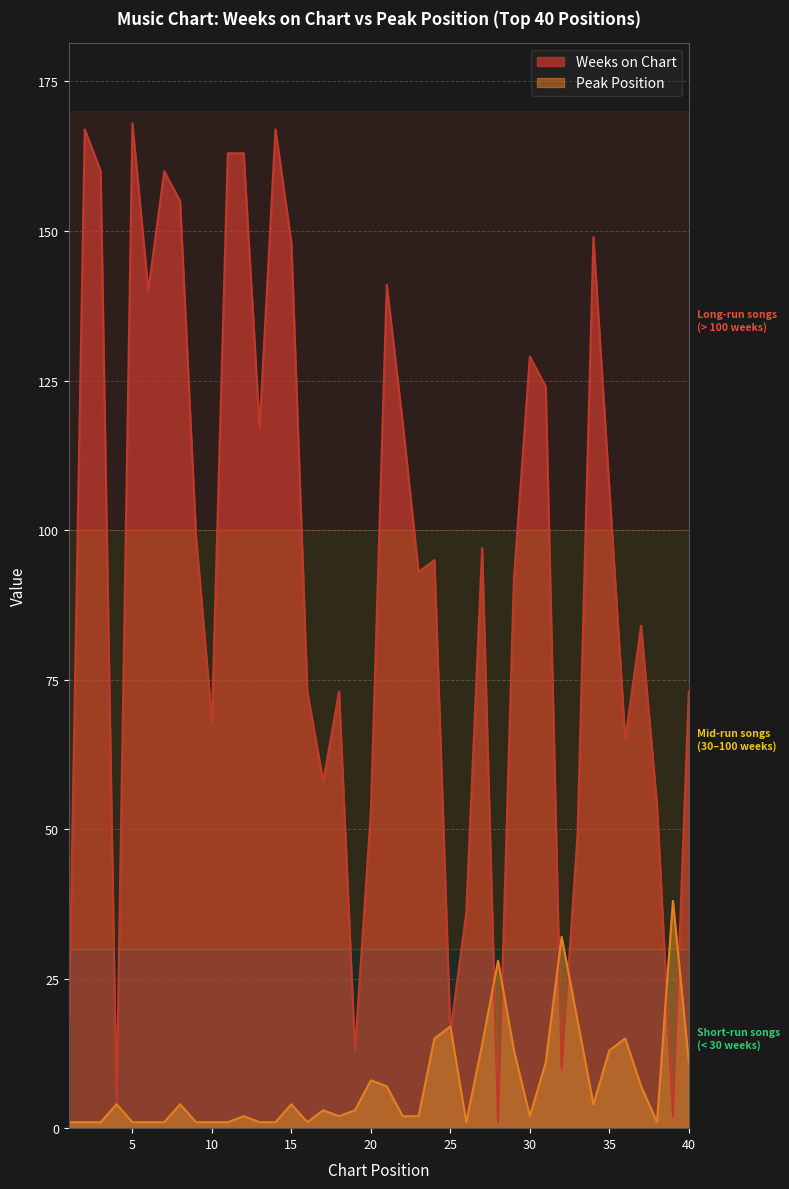

What is the smallest value displayed?

1